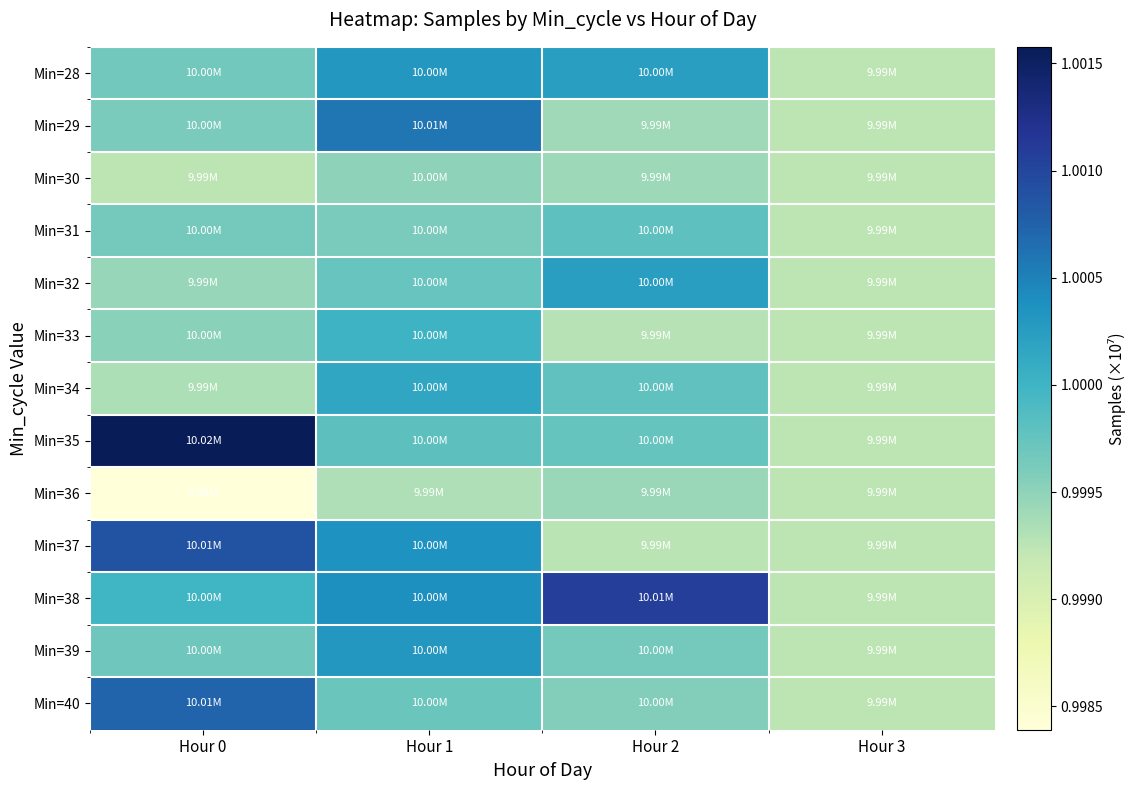

List the series in order of their peak value, highest first.

Min=35, Min=38, Min=37, Min=40, Min=29, Min=39, Min=28, Min=32, Min=34, Min=33, Min=31, Min=30, Min=36